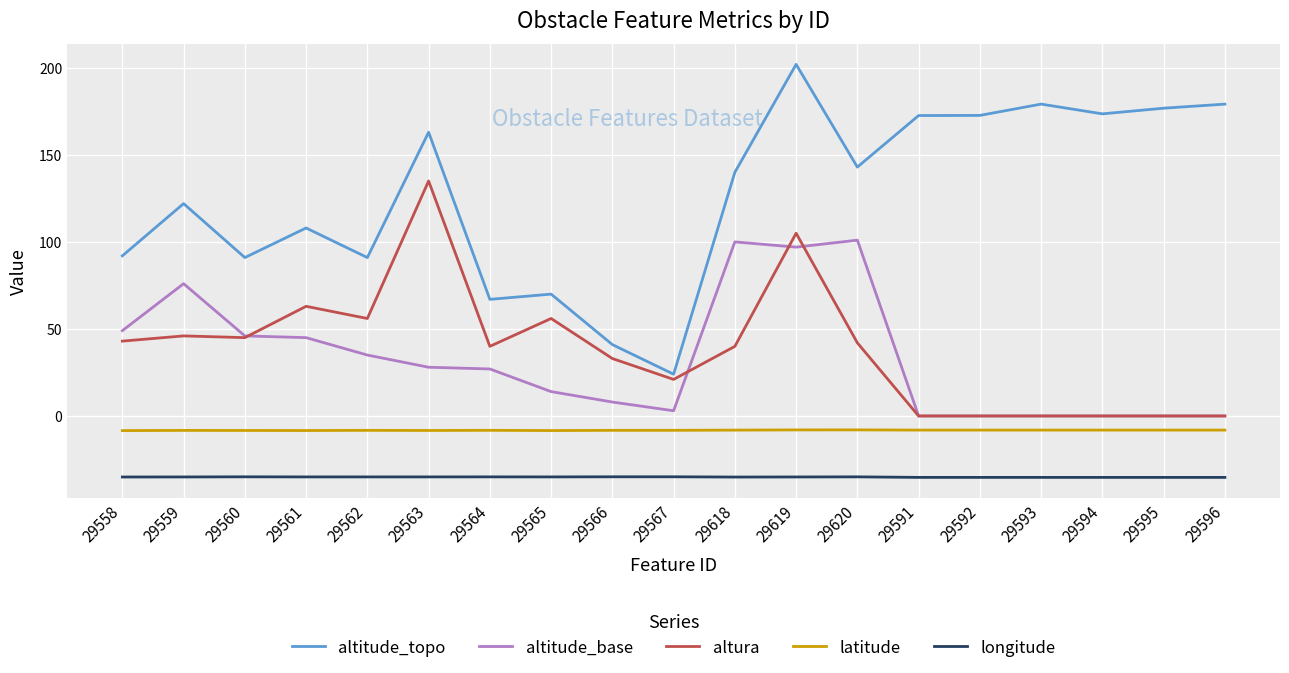

What are all the series names shown in the legend?

altitude_topo, altitude_base, altura, latitude, longitude